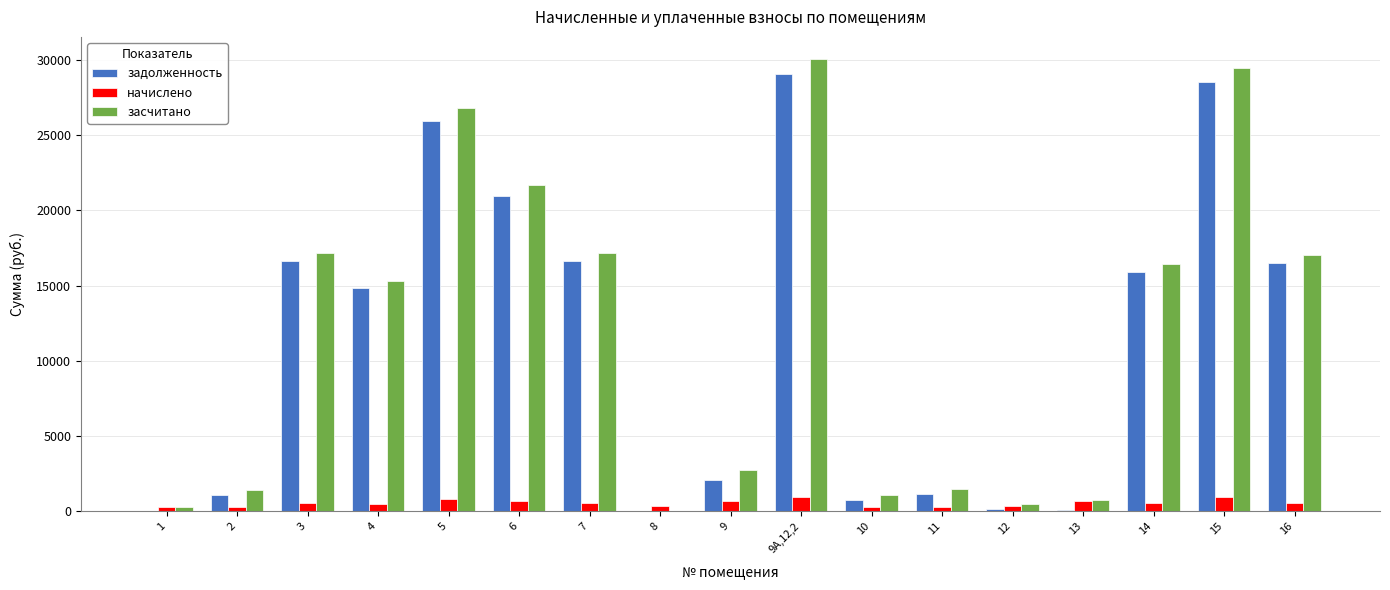

What is the total value across all series at 5?

53595.5